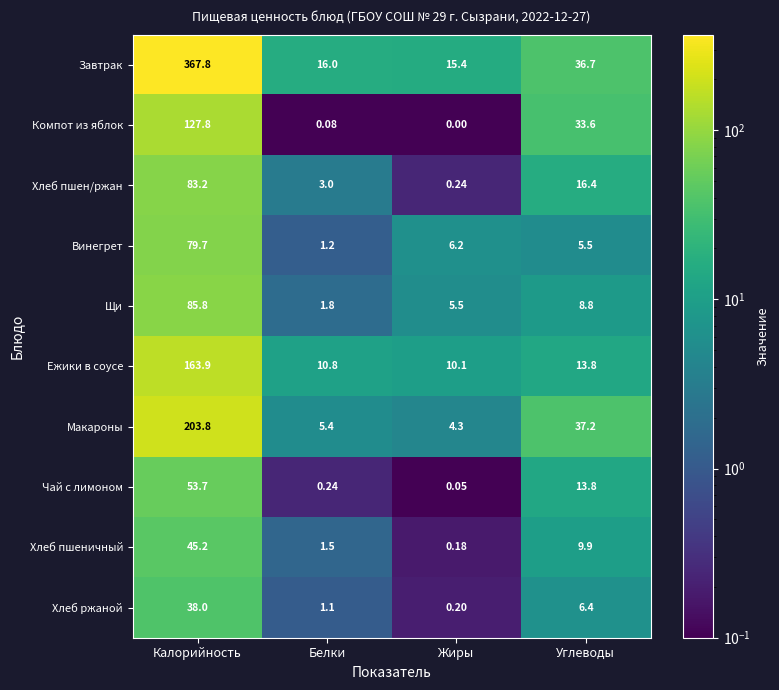

Where is Чай с лимоном nearest to the value 26?

Углеводы